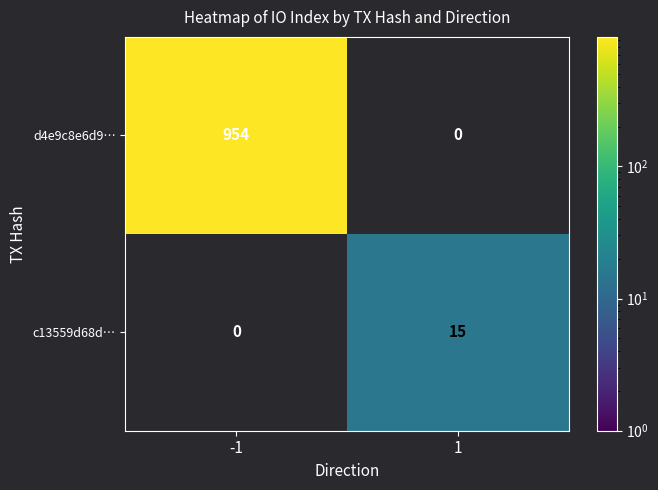

Between 1 and -1, which is larger?

-1